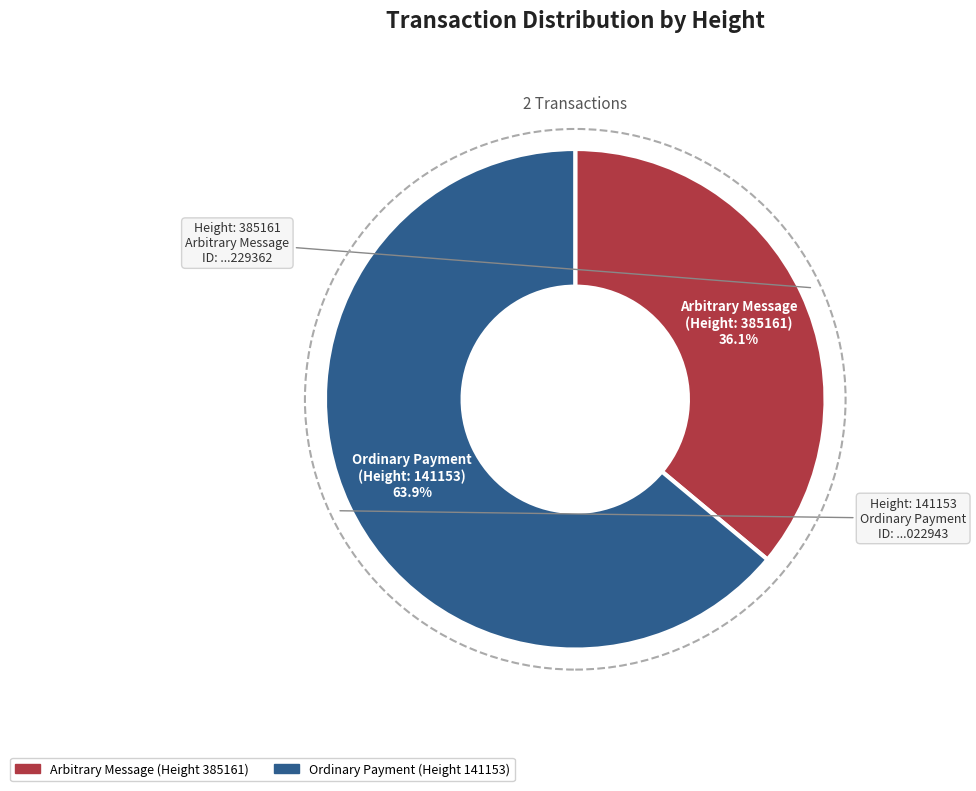

Is there a majority slice in this chart?

Yes